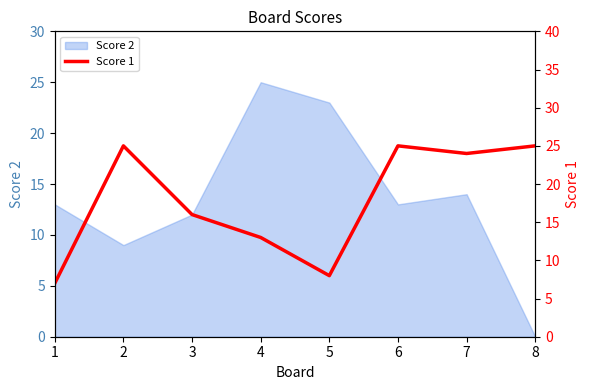

Reading right to left, what are all the values shown in this chart?

8=25	7=24	6=25	5=8	4=13	3=16	2=25	1=7